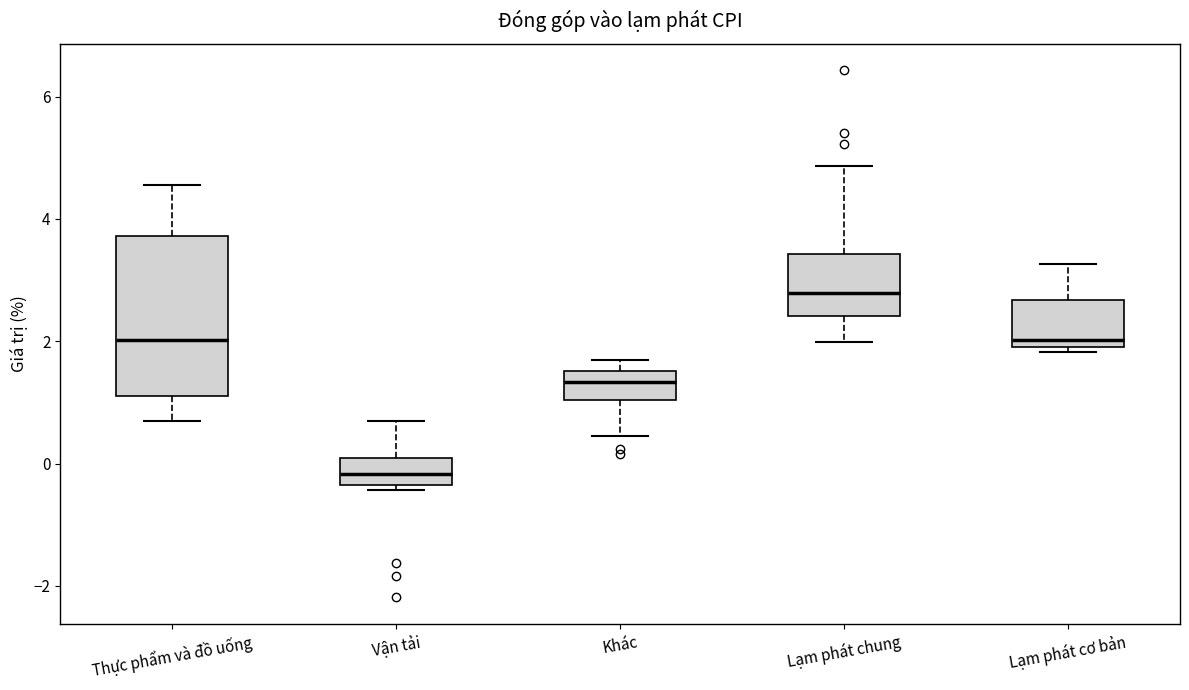

Where is the upper edge of the box for Lạm phát cơ bản on the y-axis? The values are not printed on the chart, so give them approximately, as read against the axis.

2.6